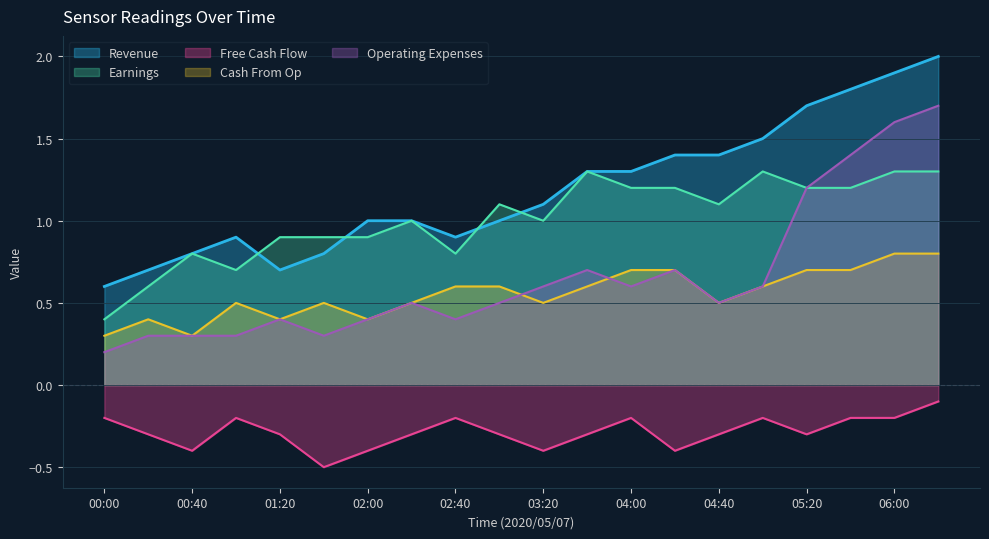

What is the difference between the highest and lowest values at 02:00?

1.4